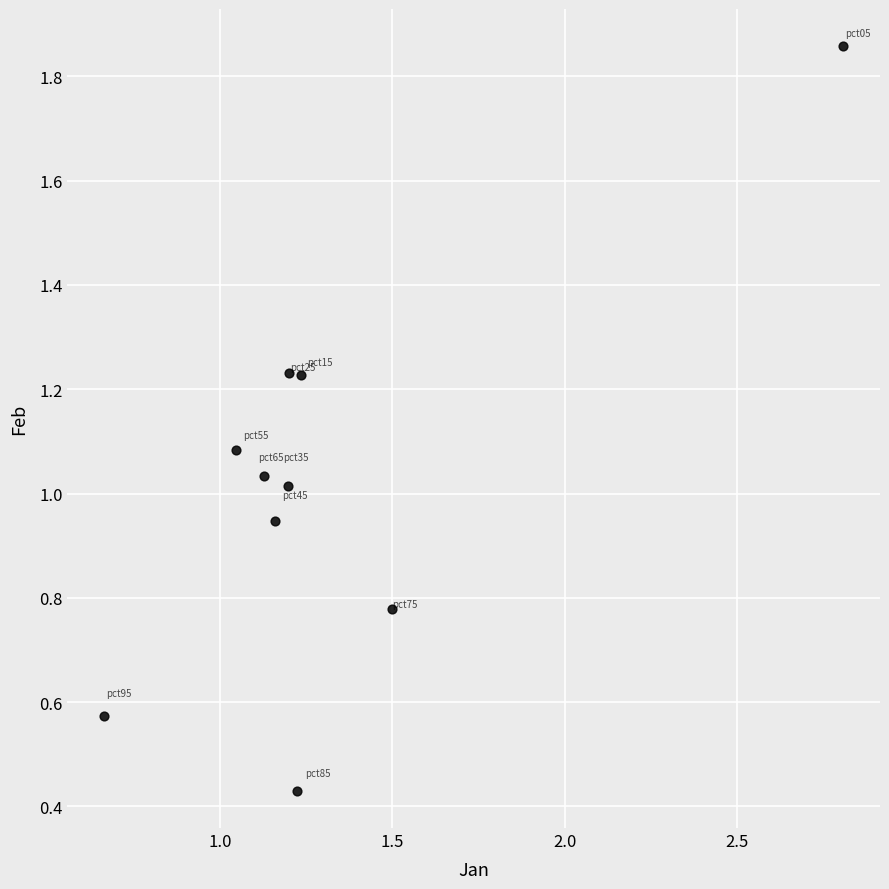

What is the average X value?

1.3